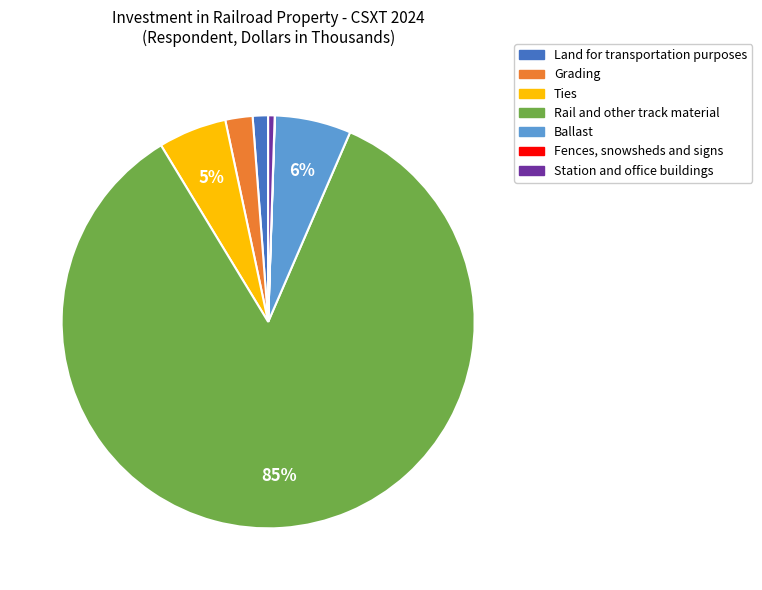

To the nearest percent, what is the average slice percentage?

14%